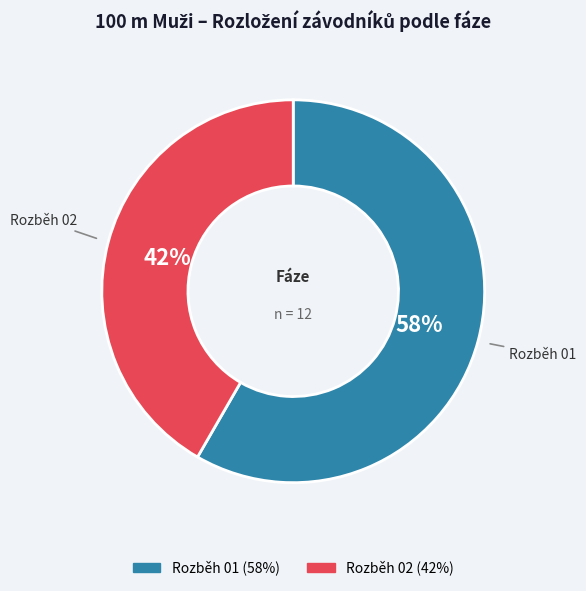

Which category has the biggest portion of the pie?

Rozběh 01